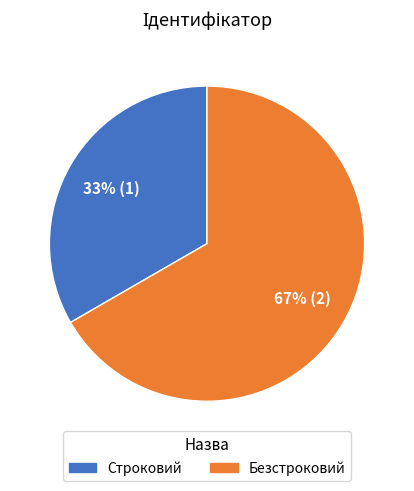

Between Безстроковий and Строковий, which is larger?

Безстроковий